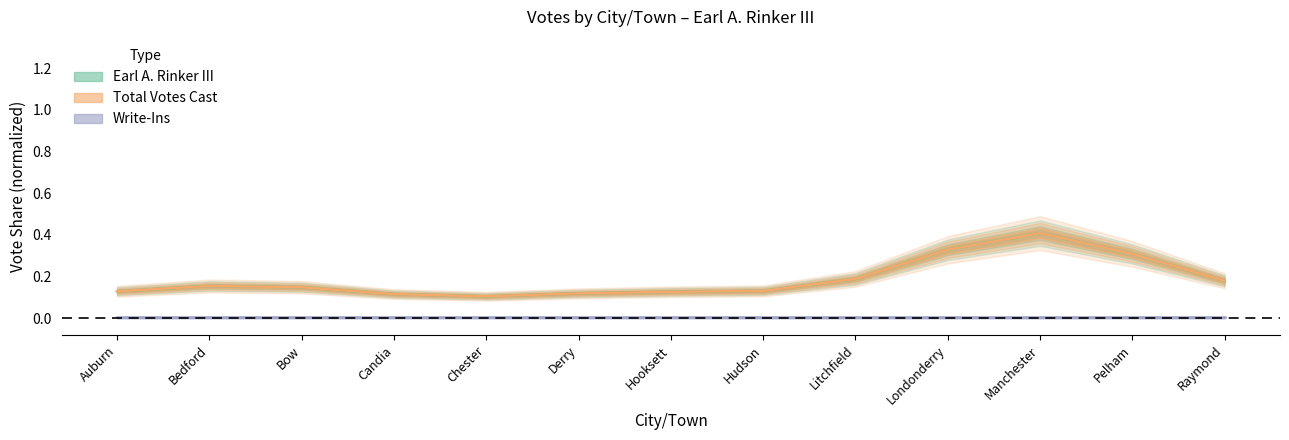

True or false: Total Votes Cast and Write-Ins intersect in this chart.

False